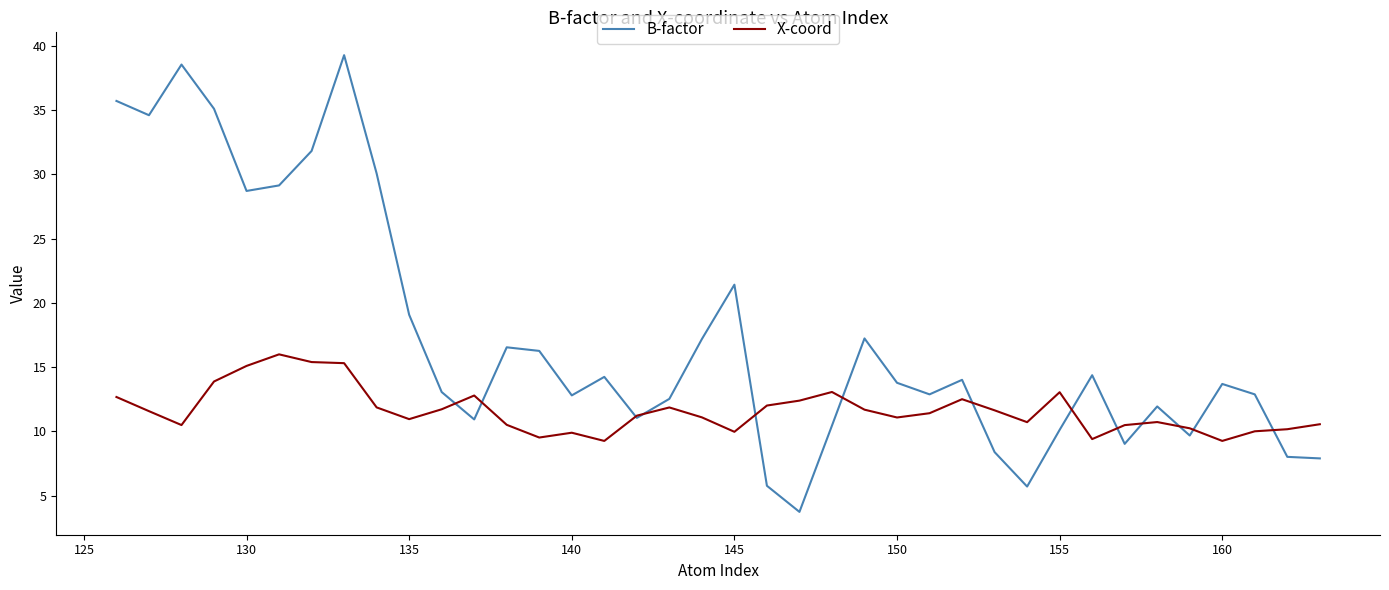

What are all the series names shown in the legend?

B-factor, X-coord